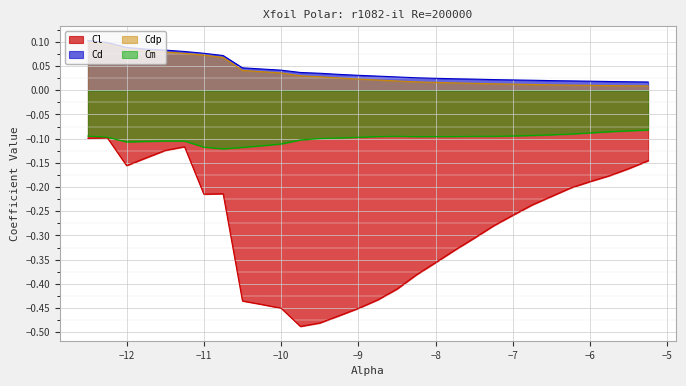

Which series has the widest spread of values?

Cl